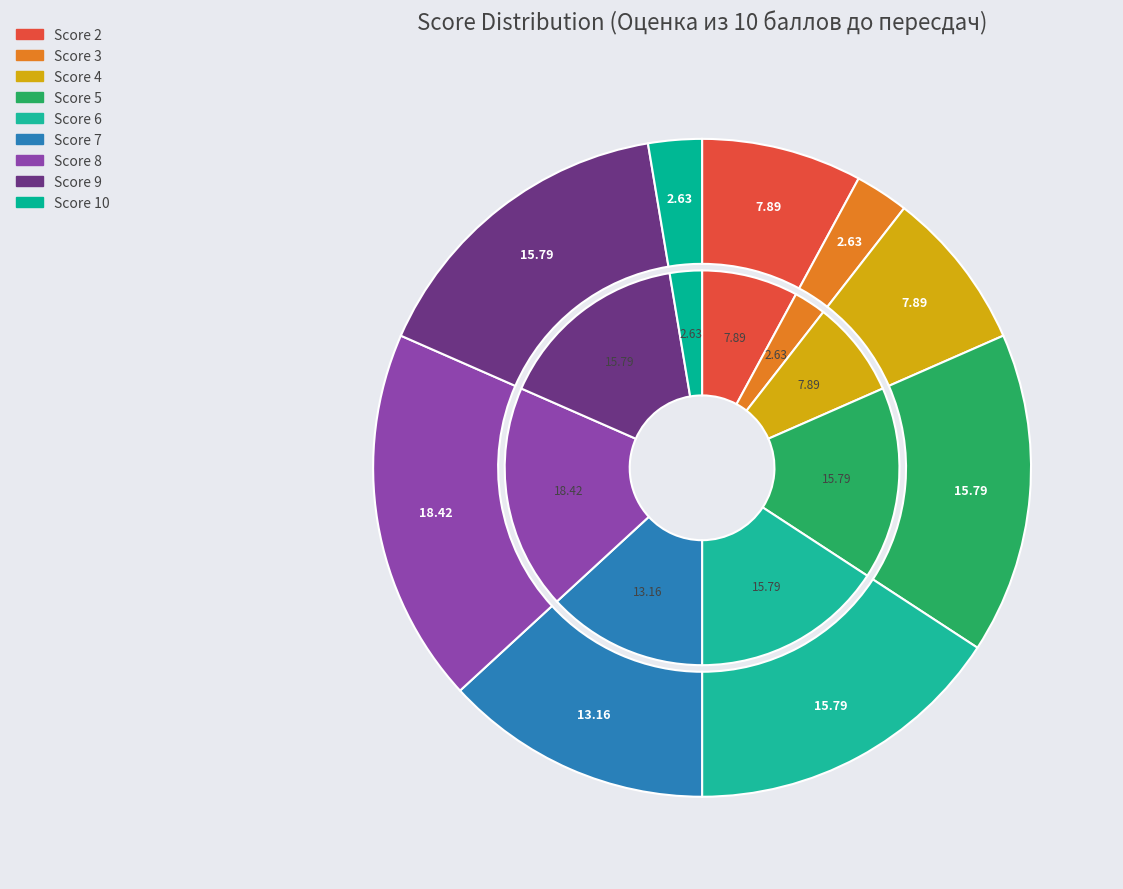

The 8 slice represents 10% of the pie. True or false?

False